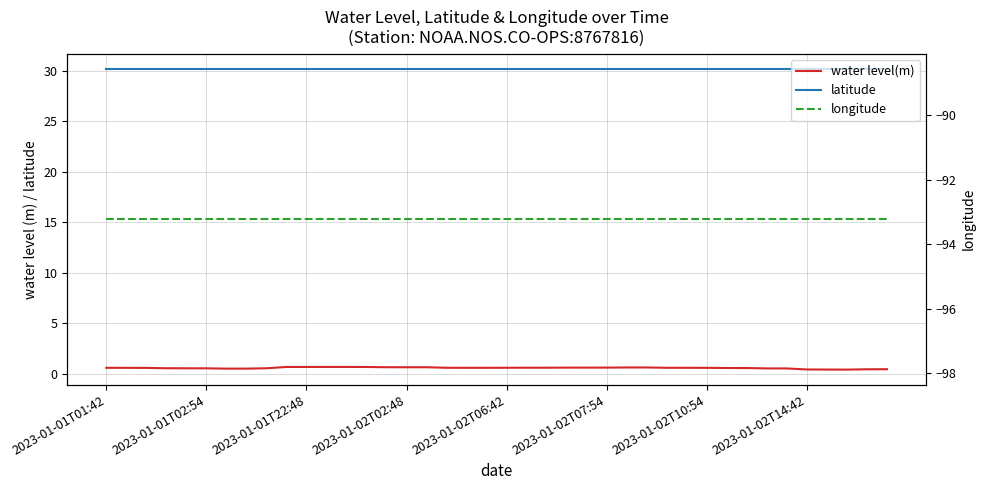

The value of longitude at 39 is -93.2. True or false?

True